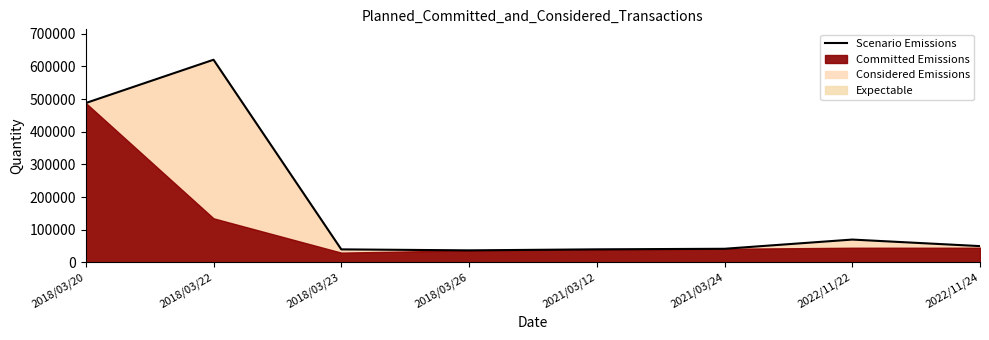

What is the difference between the second highest and minimum values?

450900